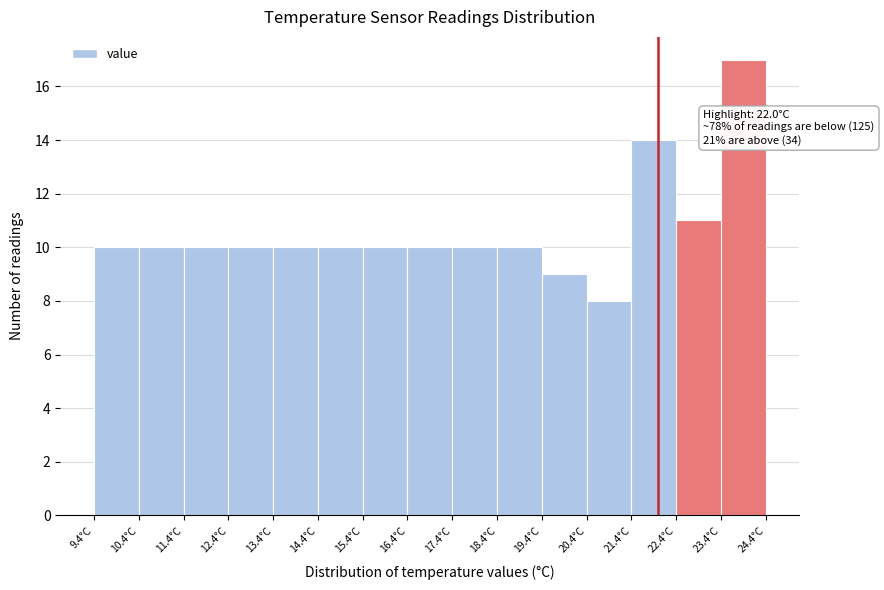

Over which range of the x-axis is the bar tallest?

23.4 to 24.4